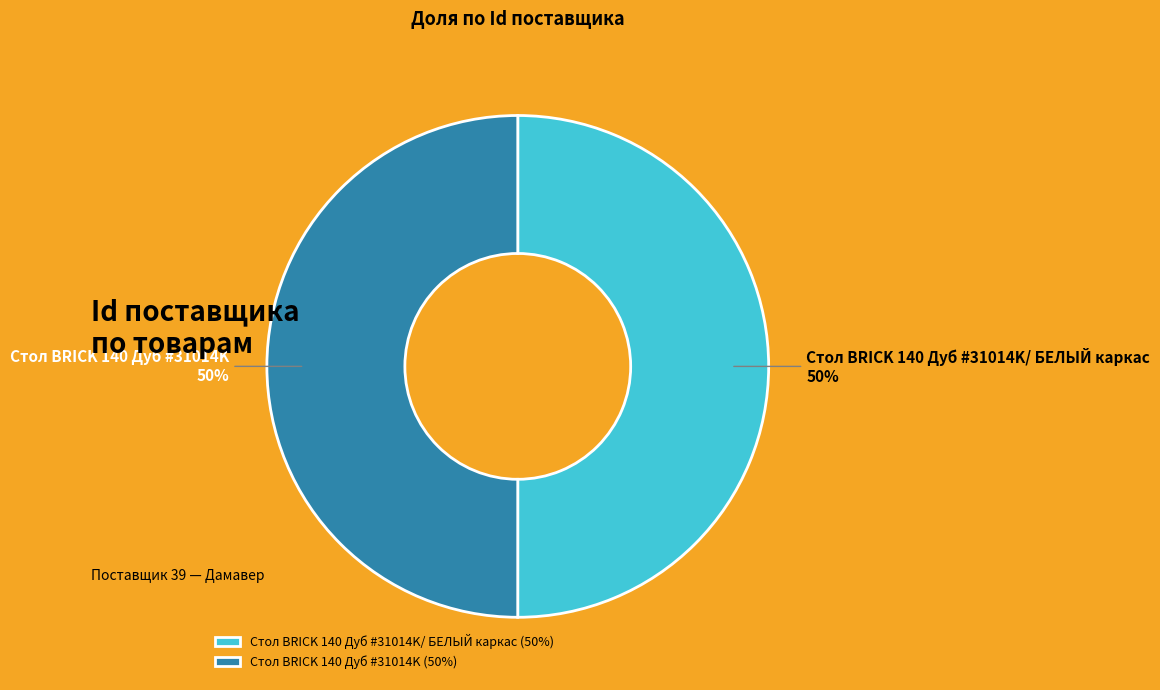

To the nearest percent, what percentage of the pie is Стол BRICK 140 Дуб #31014K/ БЕЛЫЙ каркас?

50%